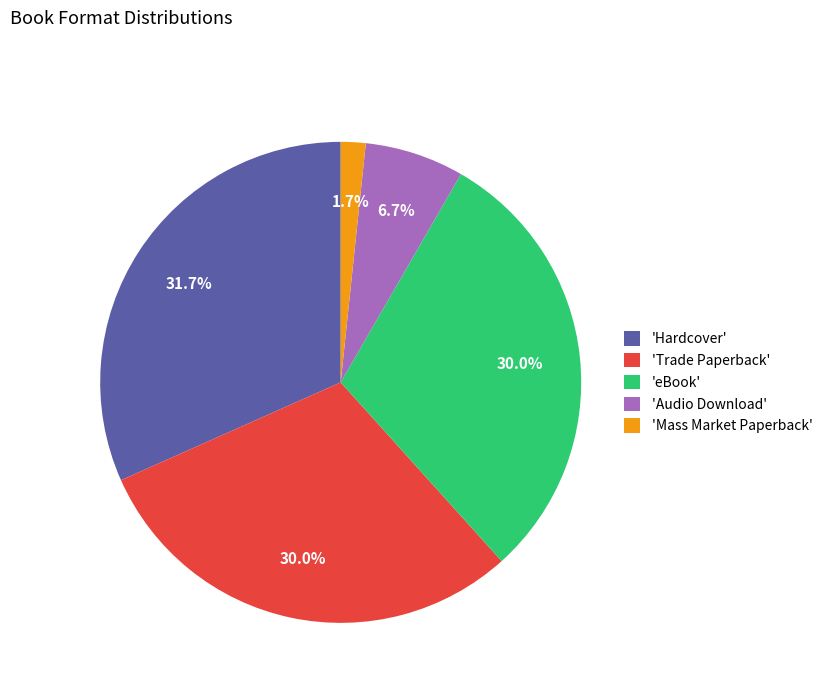

Which has a higher value, 'Mass Market Paperback' or 'eBook'?

'eBook'